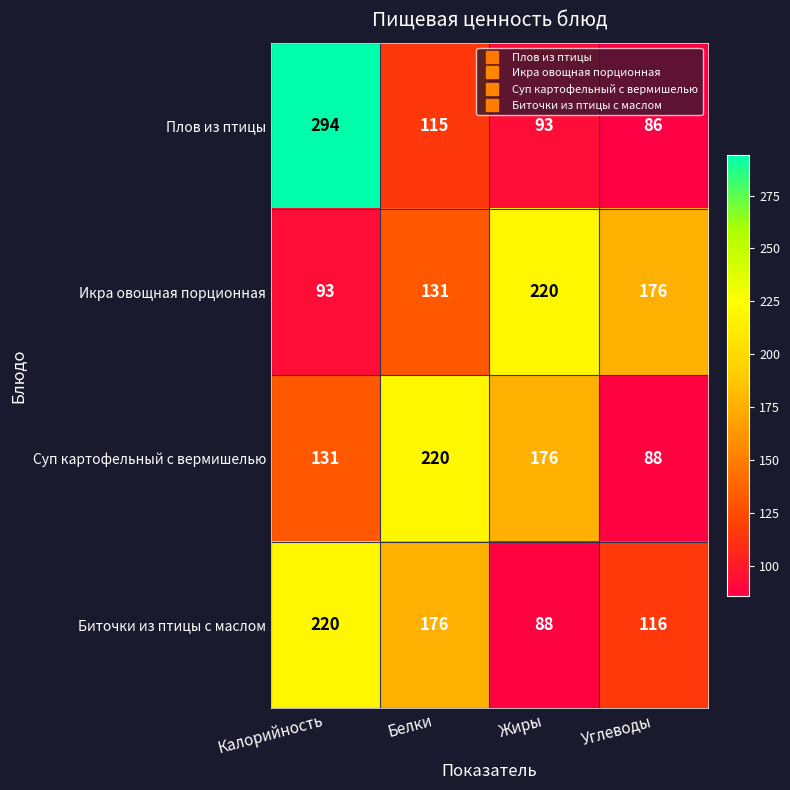

List the labels in order of Биточки из птицы с маслом value, largest first.

Калорийность, Белки, Углеводы, Жиры